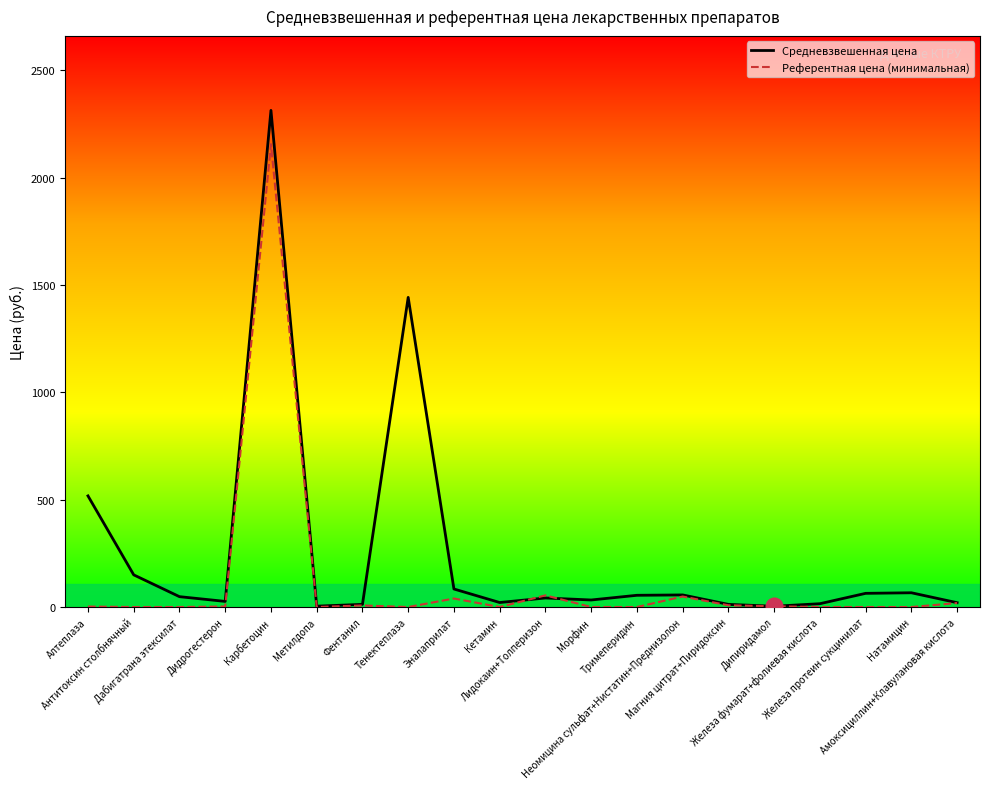

Is the value of Референтная цена (минимальная) at Алтеплаза greater than the value of Средневзвешенная цена at Амоксициллин+Клавулановая кислота?

No